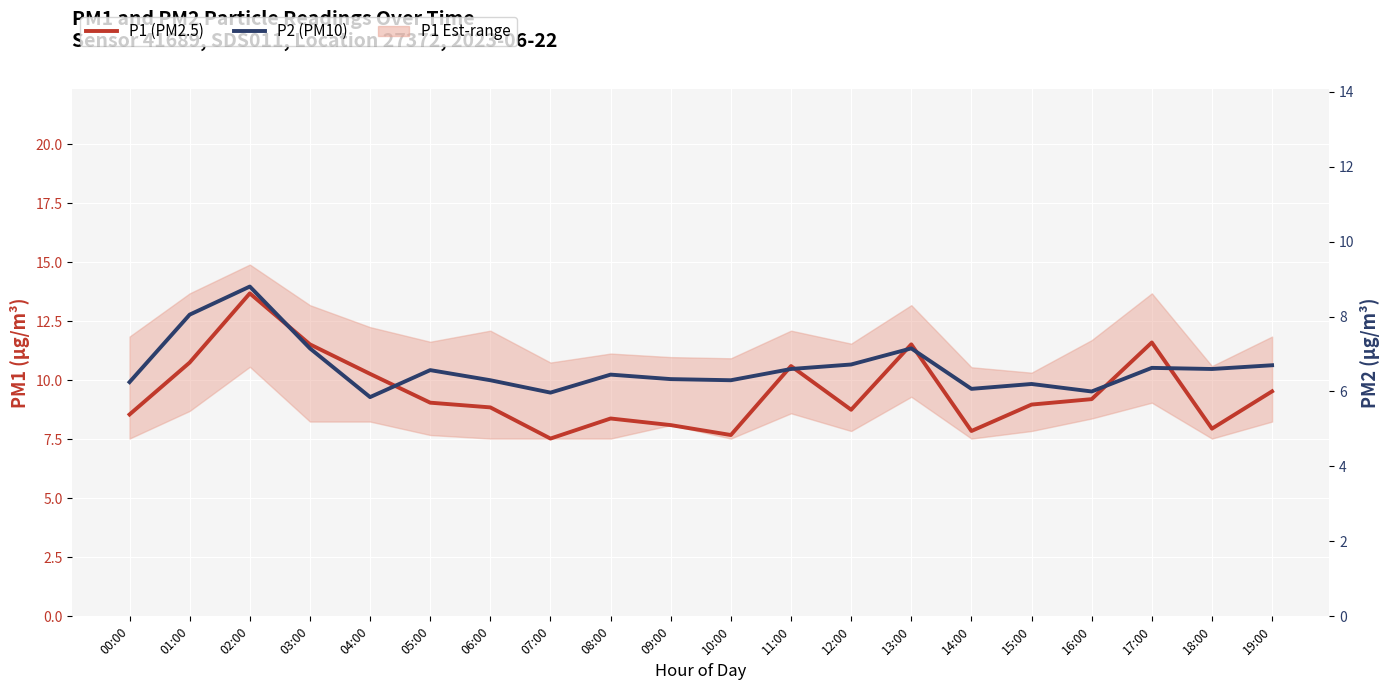

What position from the left is 16:00?

17